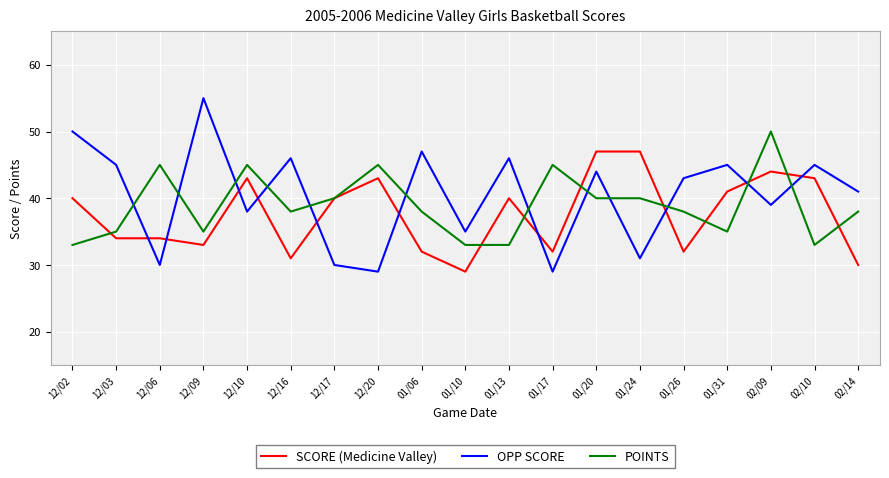

Which series has the largest range (max minus min)?

OPP SCORE